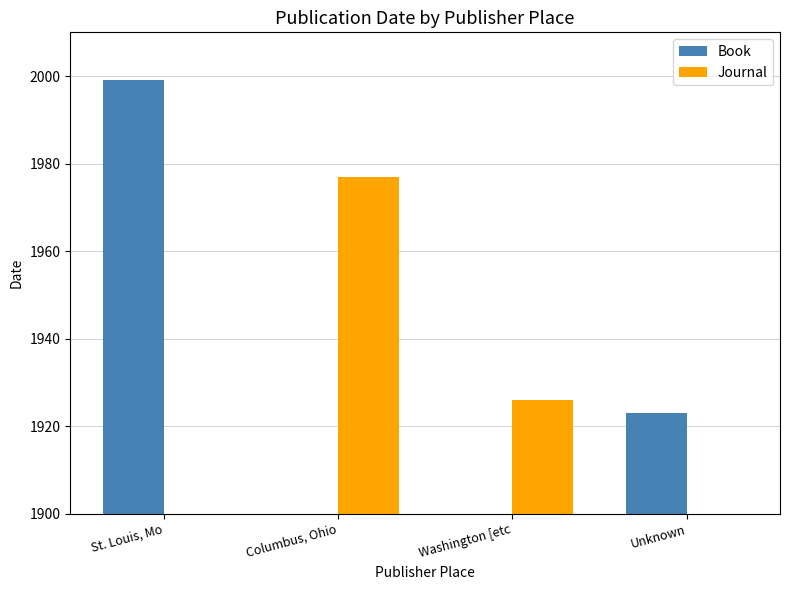

The Journal series shows 705 at St. Louis, Mo. True or false?

False